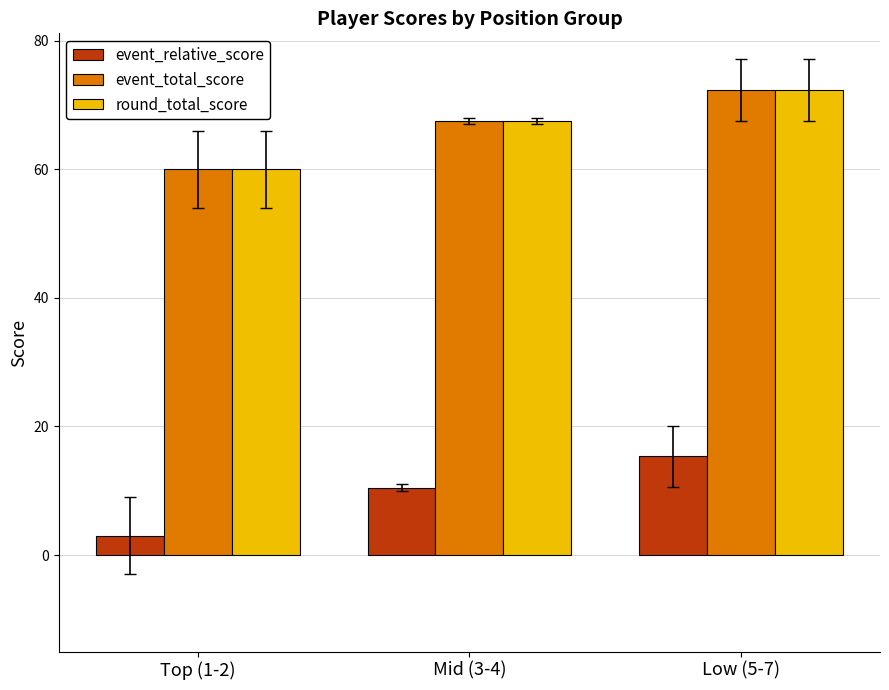

What value does the round_total_score series have at Top (1-2)?

60.0